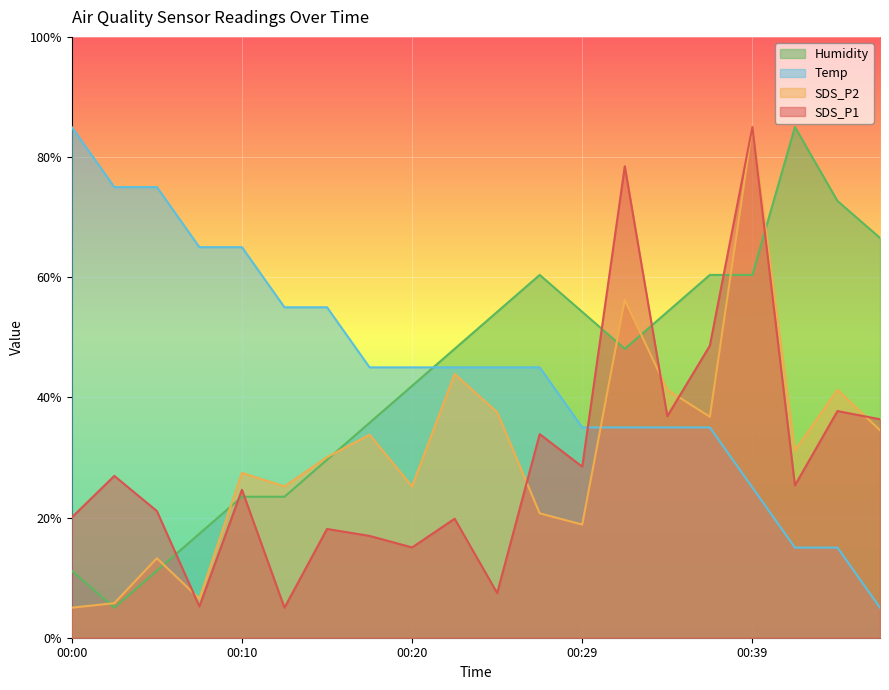

What is the highest value of the Temp series?

85.0